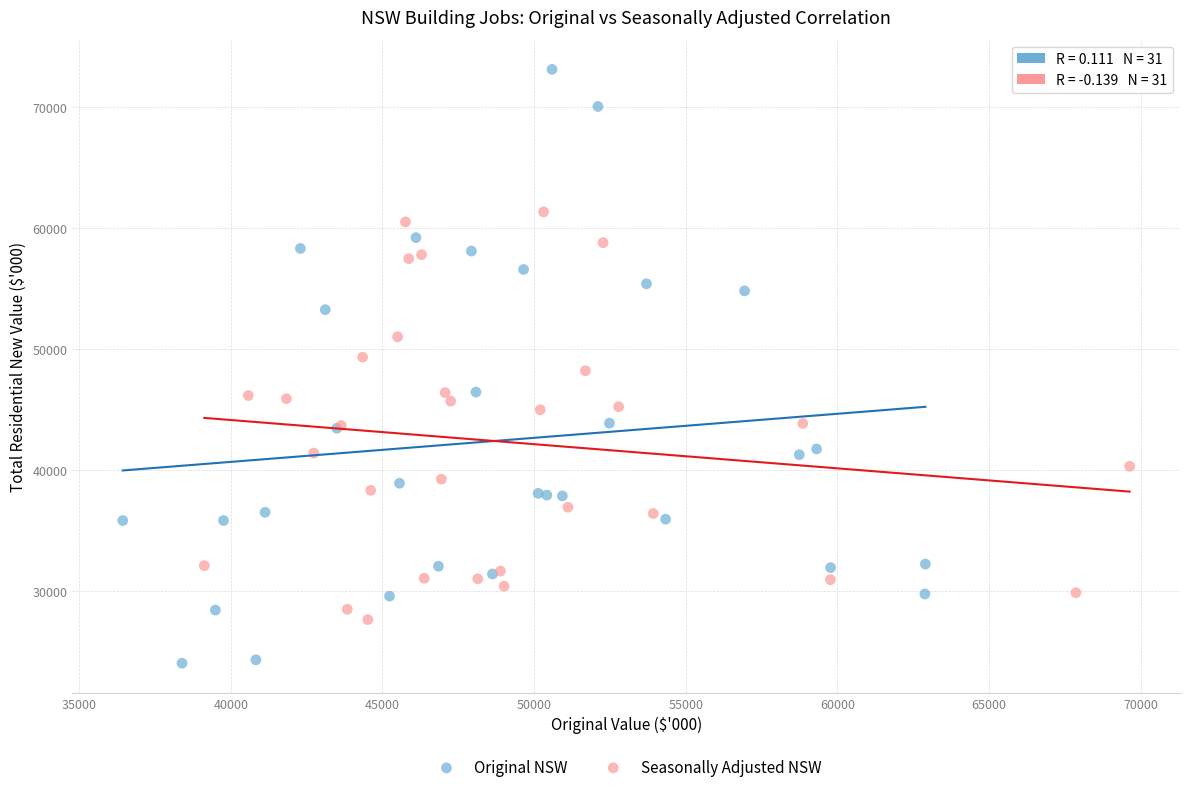

Which series contains the lowest Y value?

Original NSW